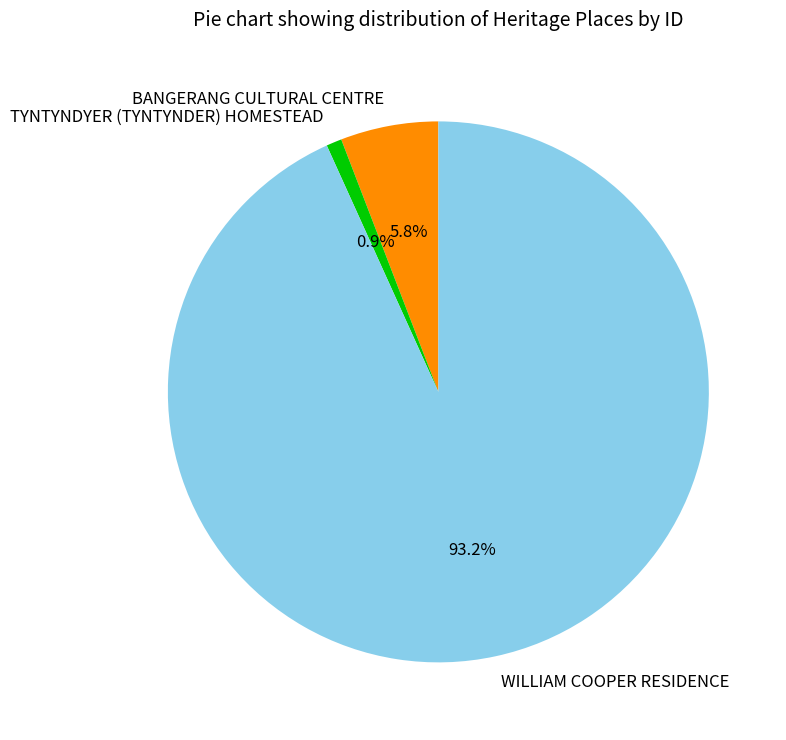

Which category has the smallest portion of the pie?

TYNTYNDYER (TYNTYNDER) HOMESTEAD